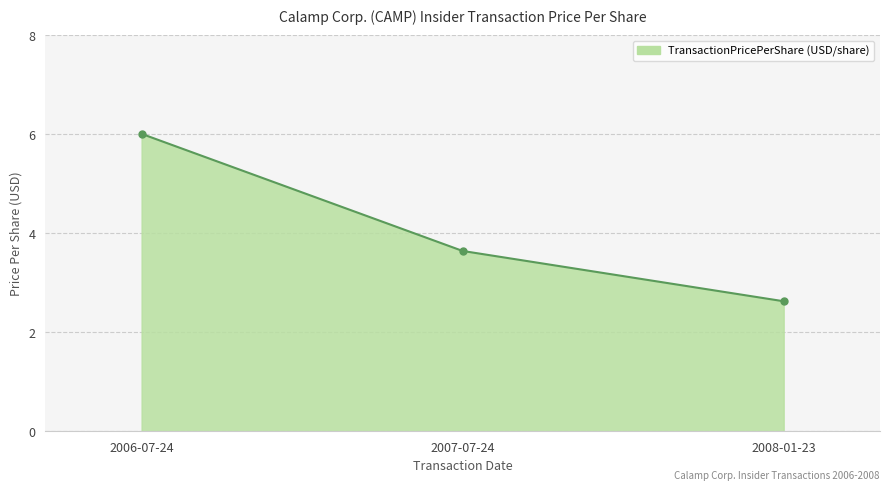

Where is the data nearest to the value 4?

2007-07-24